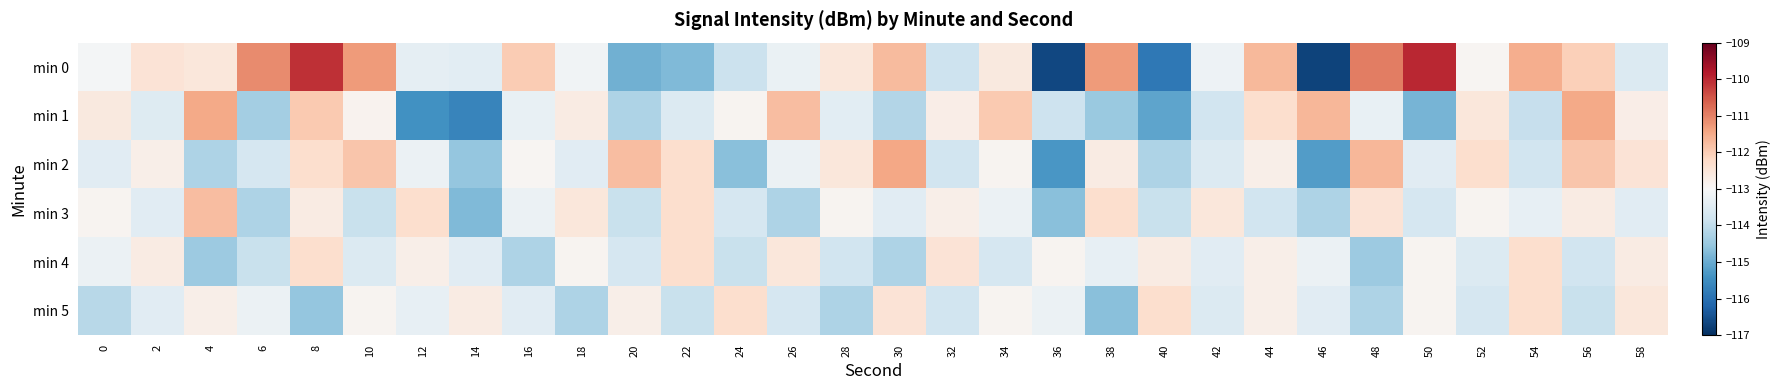

Reading right to left, what are all the values shown in this chart?

min 0: 58=-113.6	56=-112.0	54=-111.5	52=-112.9	50=-110.0	48=-111.0	46=-116.7	44=-111.7	42=-113.2	40=-115.9	38=-111.3	36=-116.7	34=-112.6	32=-113.8	30=-111.7	28=-112.5	26=-113.3	24=-113.9	22=-114.8	20=-114.9	18=-113.1	16=-112.0	14=-113.4	12=-113.3	10=-111.3	8=-110.1	6=-111.1	4=-112.5	2=-112.5	0=-113.1
min 1: 58=-112.7	56=-111.5	54=-113.9	52=-112.6	50=-114.8	48=-113.3	46=-111.7	44=-112.3	42=-113.8	40=-115.1	38=-114.5	36=-113.8	34=-112.0	32=-112.7	30=-114.2	28=-113.4	26=-111.8	24=-112.9	22=-113.5	20=-114.2	18=-112.7	16=-113.3	14=-115.6	12=-115.4	10=-112.8	8=-111.9	6=-114.4	4=-111.5	2=-113.5	0=-112.6
min 2: 58=-112.5	56=-111.9	54=-113.8	52=-112.3	50=-113.5	48=-111.7	46=-115.2	44=-112.8	42=-113.6	40=-114.2	38=-112.7	36=-115.3	34=-112.9	32=-113.8	30=-111.5	28=-112.6	26=-113.2	24=-114.7	22=-112.3	20=-111.8	18=-113.5	16=-112.9	14=-114.6	12=-113.2	10=-111.9	8=-112.3	6=-113.7	4=-114.2	2=-112.8	0=-113.5
min 3: 58=-113.5	56=-112.7	54=-113.3	52=-112.9	50=-113.7	48=-112.5	46=-114.2	44=-113.8	42=-112.6	40=-113.9	38=-112.3	36=-114.7	34=-113.2	32=-112.8	30=-113.5	28=-112.9	26=-114.2	24=-113.7	22=-112.3	20=-113.9	18=-112.6	16=-113.2	14=-114.8	12=-112.3	10=-113.9	8=-112.7	6=-114.2	4=-111.8	2=-113.5	0=-112.9
min 4: 58=-112.7	56=-113.8	54=-112.3	52=-113.6	50=-112.9	48=-114.5	46=-113.2	44=-112.8	42=-113.5	40=-112.7	38=-113.3	36=-112.9	34=-113.7	32=-112.5	30=-114.2	28=-113.8	26=-112.6	24=-113.9	22=-112.3	20=-113.7	18=-112.9	16=-114.2	14=-113.5	12=-112.8	10=-113.6	8=-112.3	6=-113.9	4=-114.5	2=-112.7	0=-113.2
min 5: 58=-112.6	56=-113.9	54=-112.3	52=-113.7	50=-112.9	48=-114.2	46=-113.5	44=-112.8	42=-113.6	40=-112.3	38=-114.7	36=-113.2	34=-112.9	32=-113.8	30=-112.5	28=-114.2	26=-113.7	24=-112.3	22=-113.9	20=-112.8	18=-114.2	16=-113.5	14=-112.7	12=-113.3	10=-112.9	8=-114.6	6=-113.2	4=-112.8	2=-113.5	0=-114.1